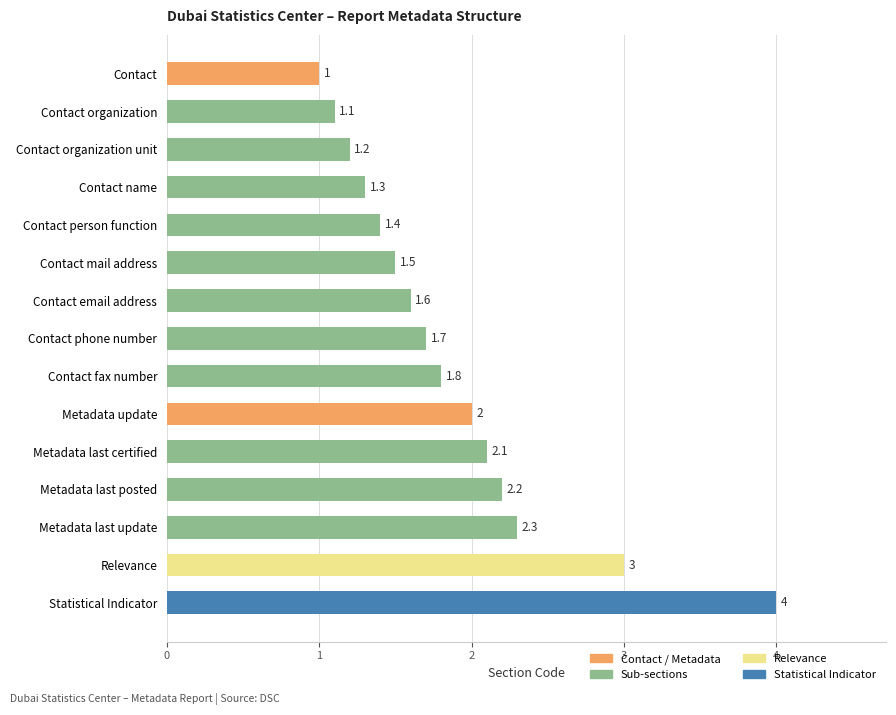

What is the change in value from Metadata last certified to Relevance?

+0.9